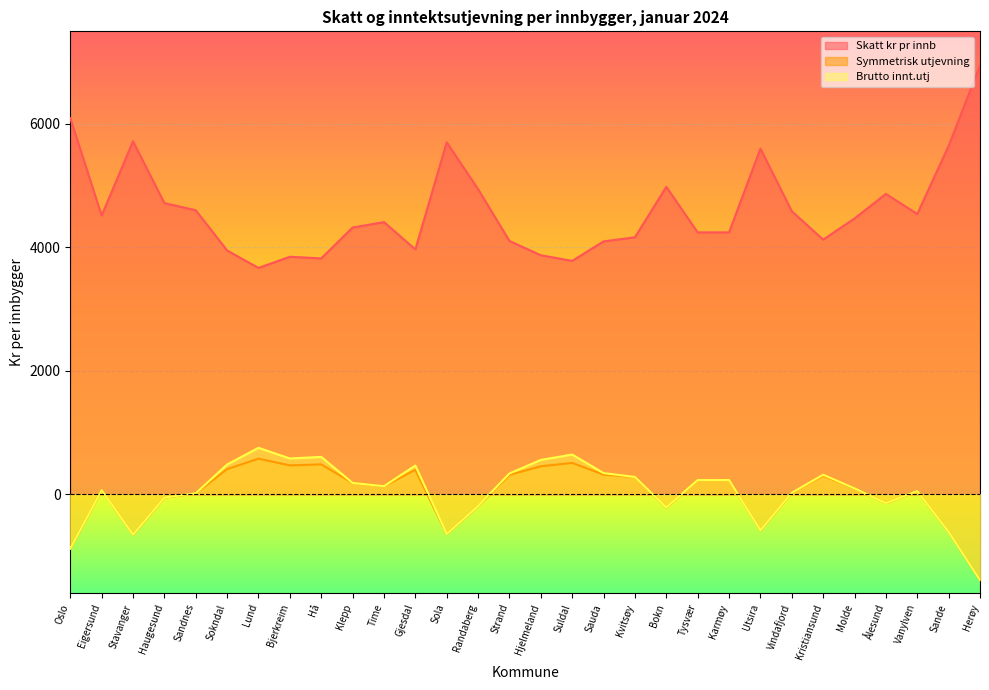

What is the difference between the maximum and minimum values in the Brutto innt.utj series?

2142.6